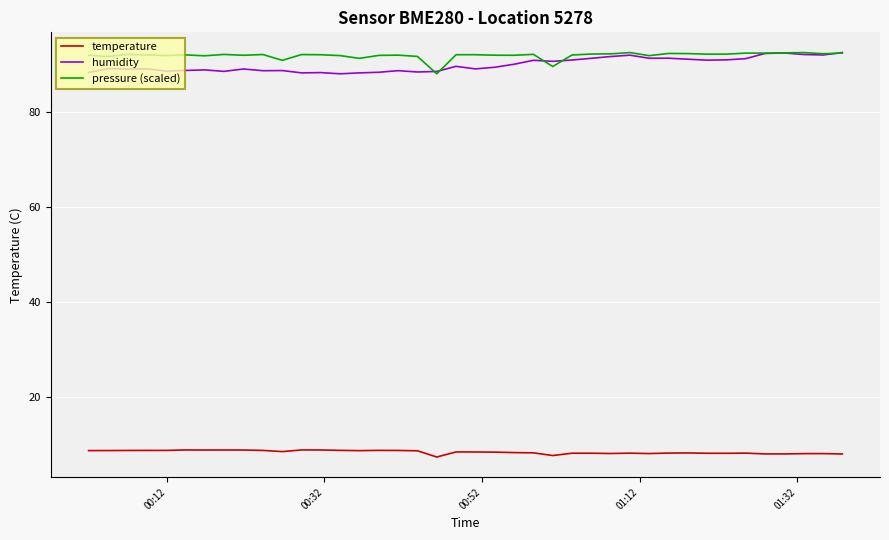

True or false: temperature and humidity cross at least once.

False